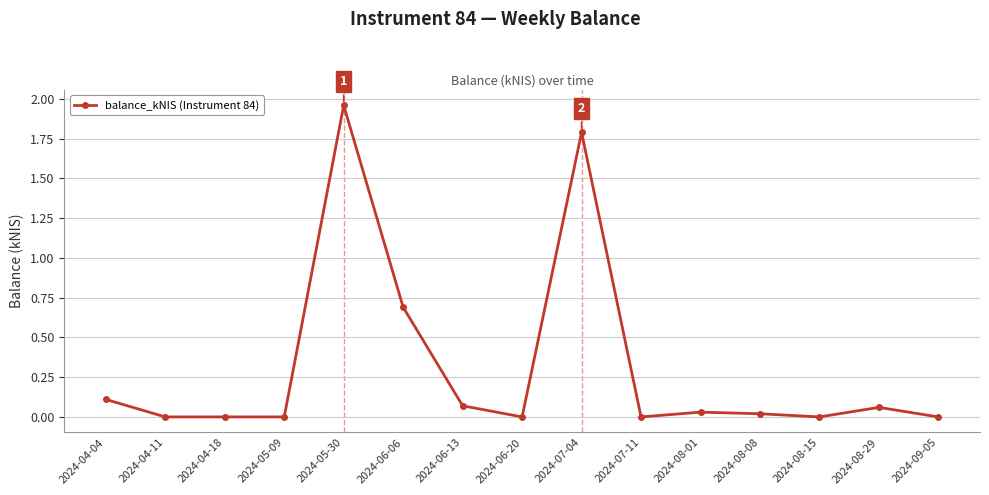

True or false: the data has more than 0 interior local peaks.

True